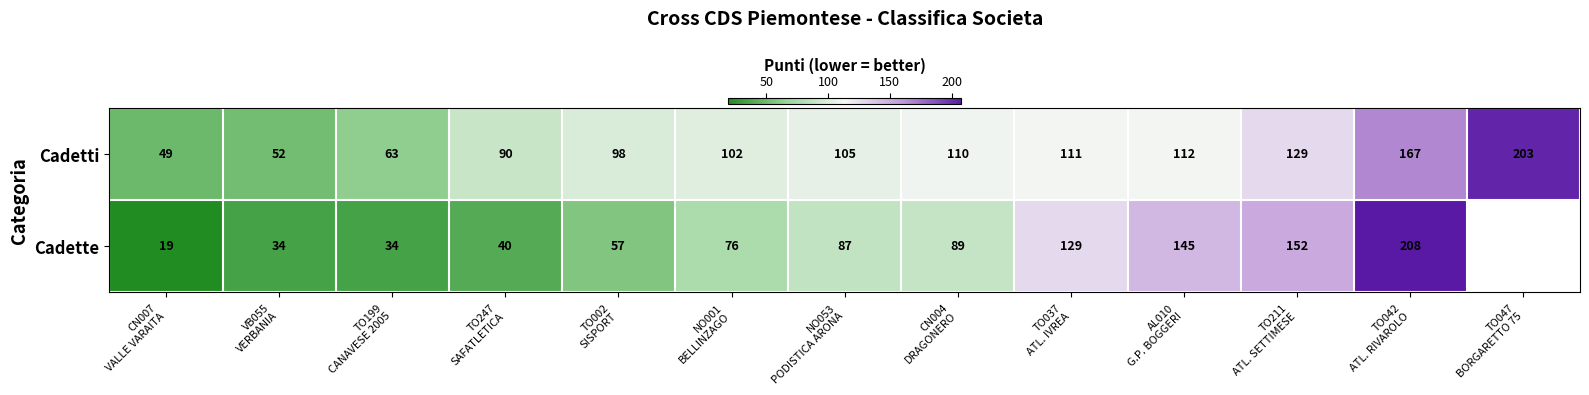

Between TO047
BORGARETTO 75 and VB055
VERBANIA, which is larger?

TO047
BORGARETTO 75